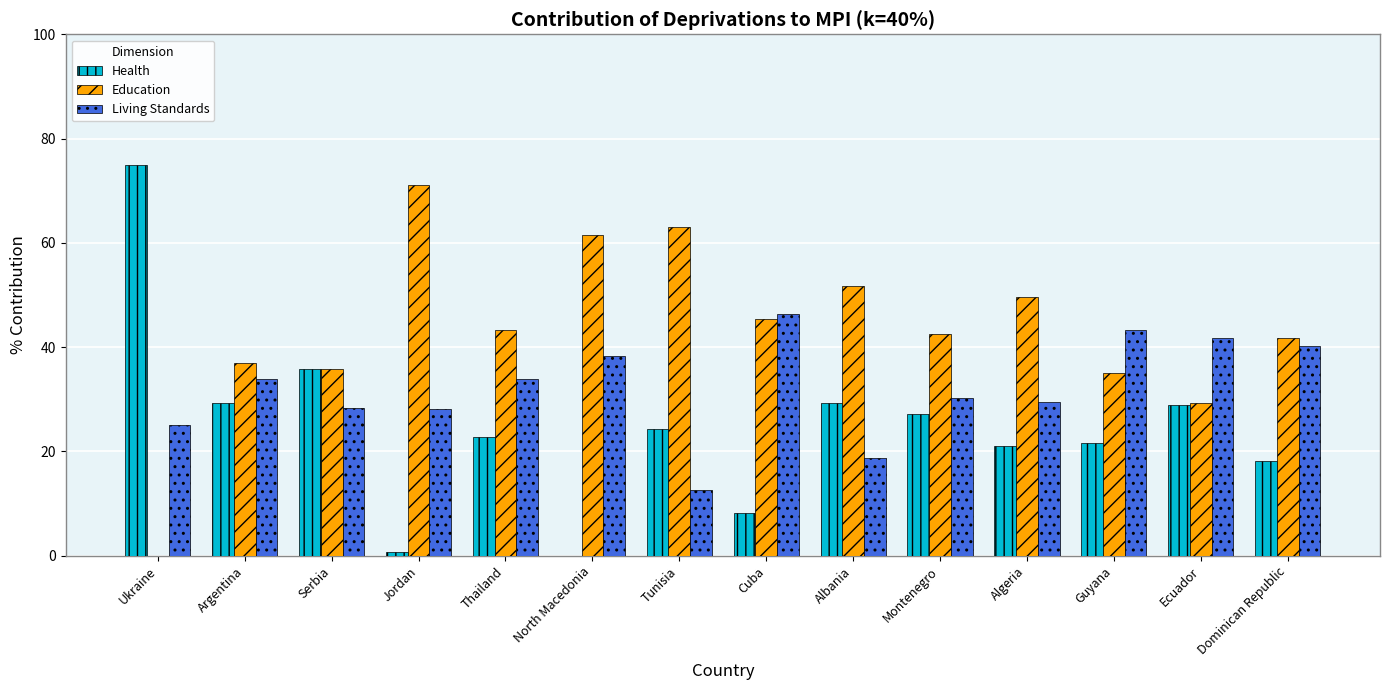

What are all the series names shown in the legend?

Health, Education, Living Standards